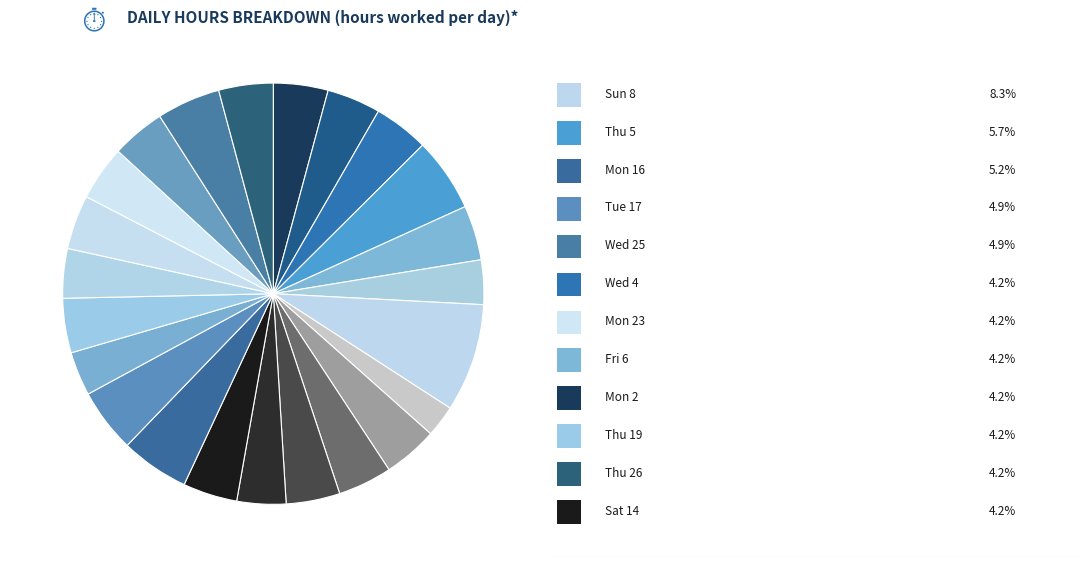

Which slice is the largest?

Sun 8